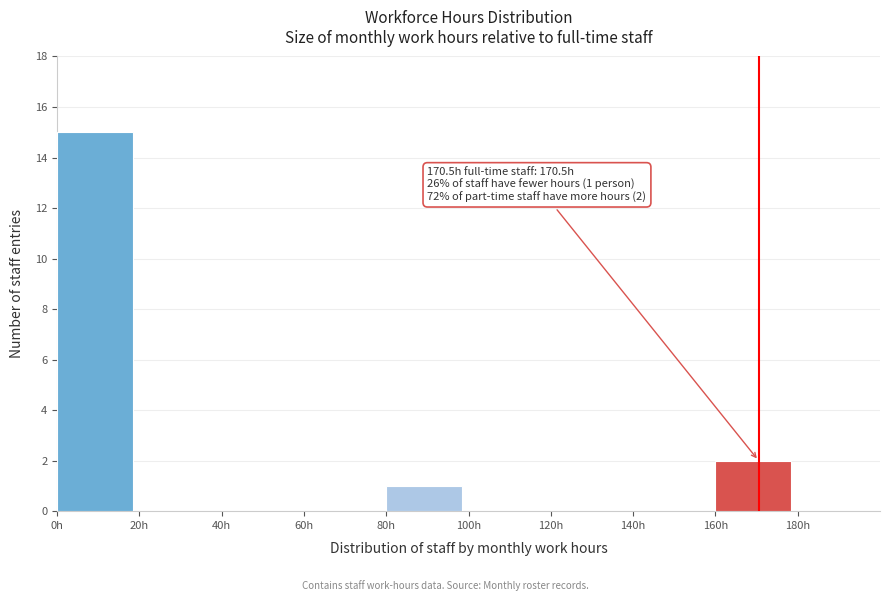

Over which range of the x-axis is the bar tallest?

0 to 20